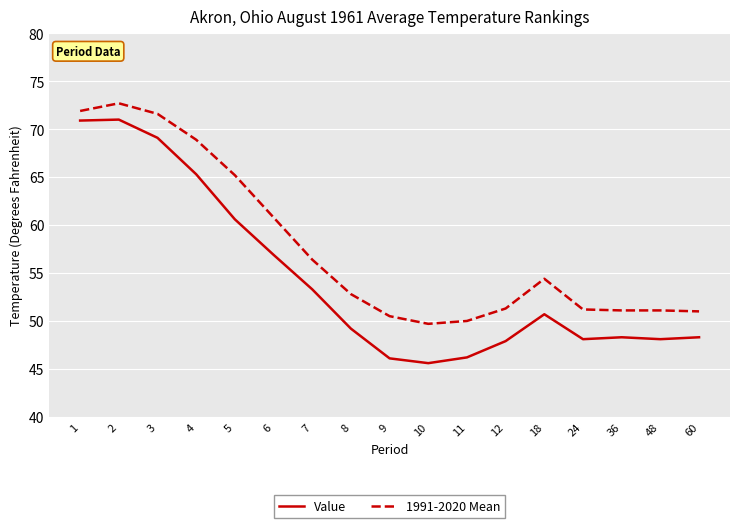

At how many categories does at least one series exceed 65?

5